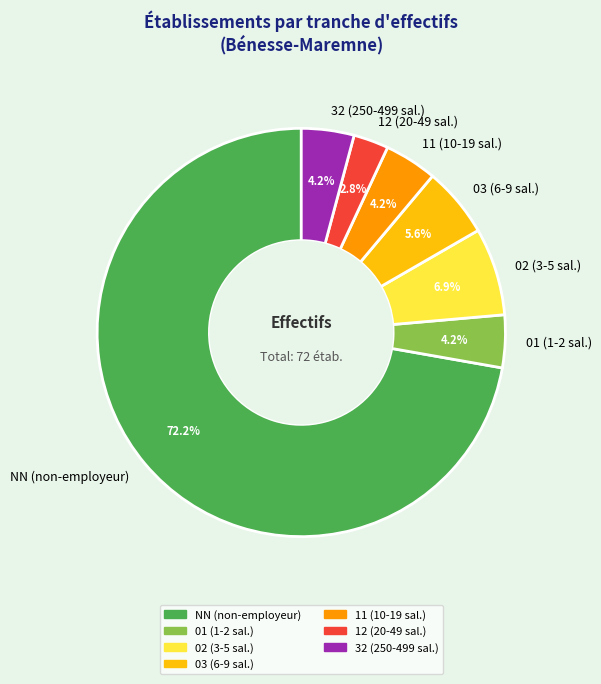

Between 02 (3-5 sal.) and 01 (1-2 sal.), which is larger?

02 (3-5 sal.)